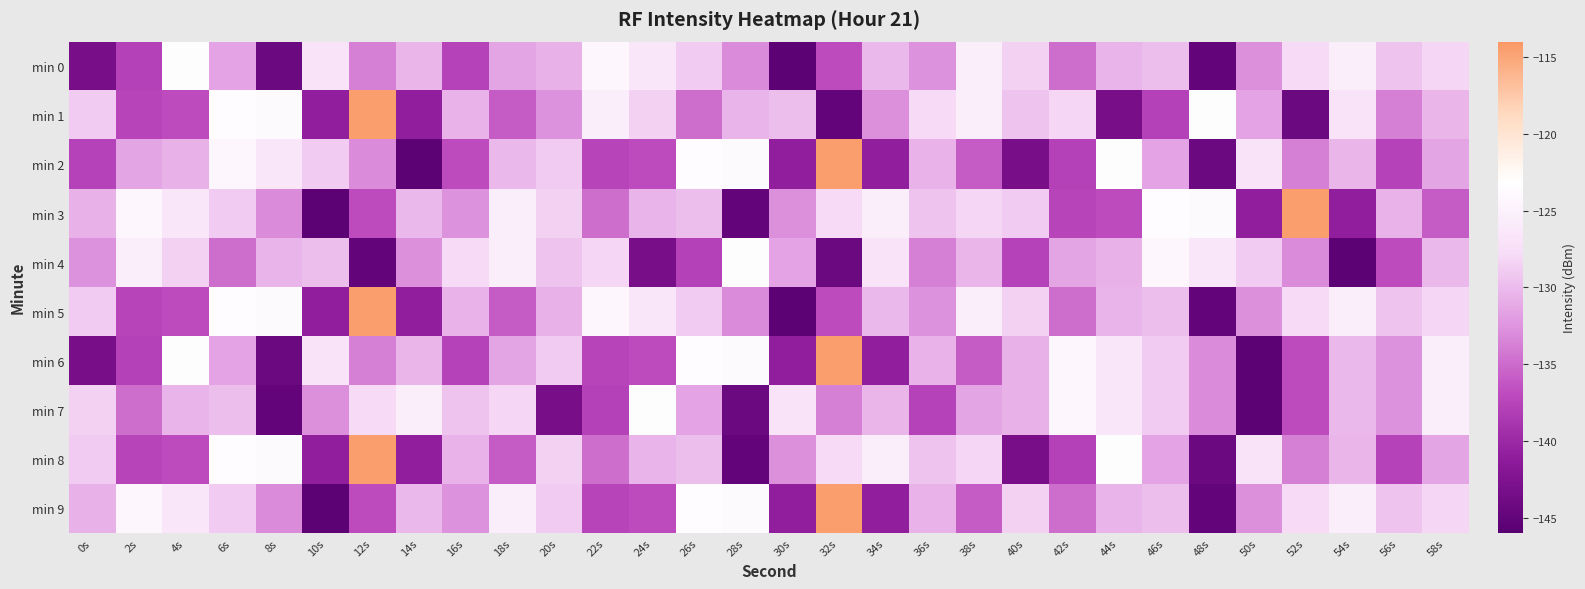

Between 14s and 26s, which series saw the biggest shift?

min 2